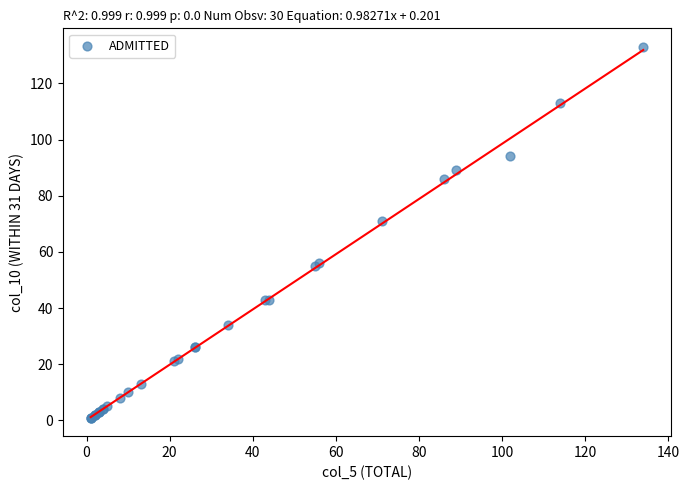

What Y value in the scatter plot is closest to 67?

71